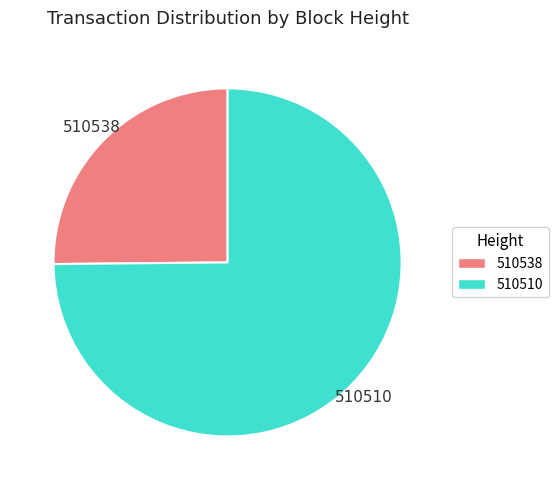

What is the ratio of the value at 510510 to the value at 510538?

3.0